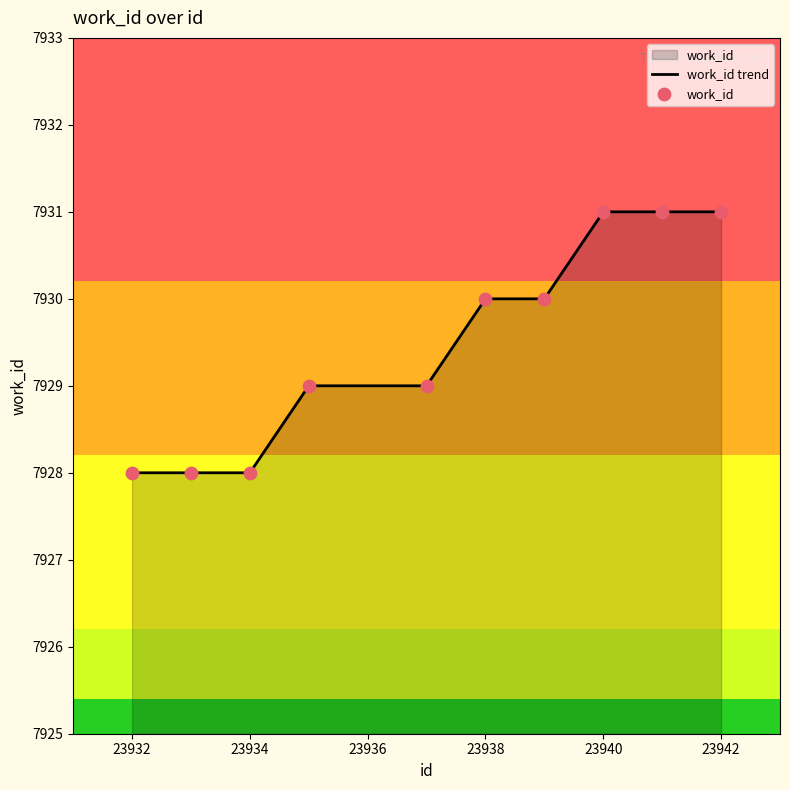

Approximately how many times larger is the value at 23940 compared to 23939?

1.0